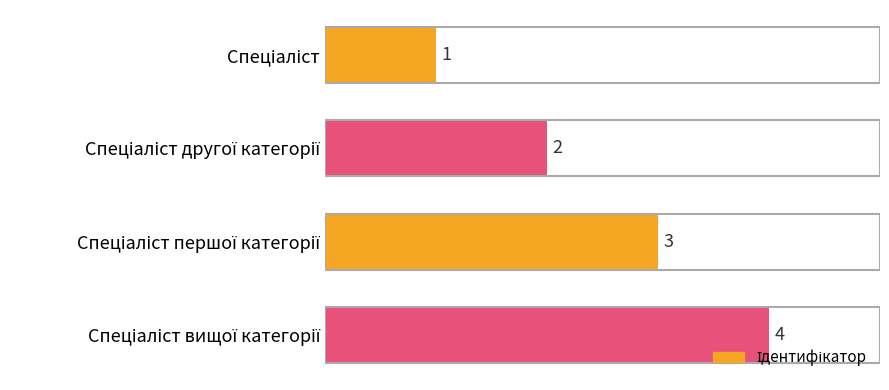

What is the greatest value displayed?

4